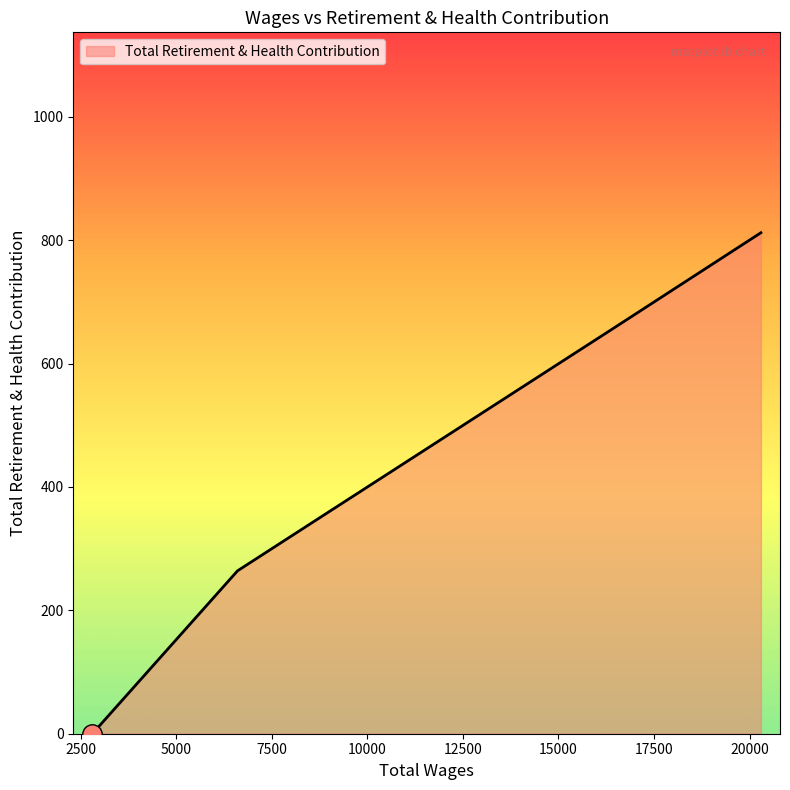

True or false: the data has more than 0 interior local peaks.

False